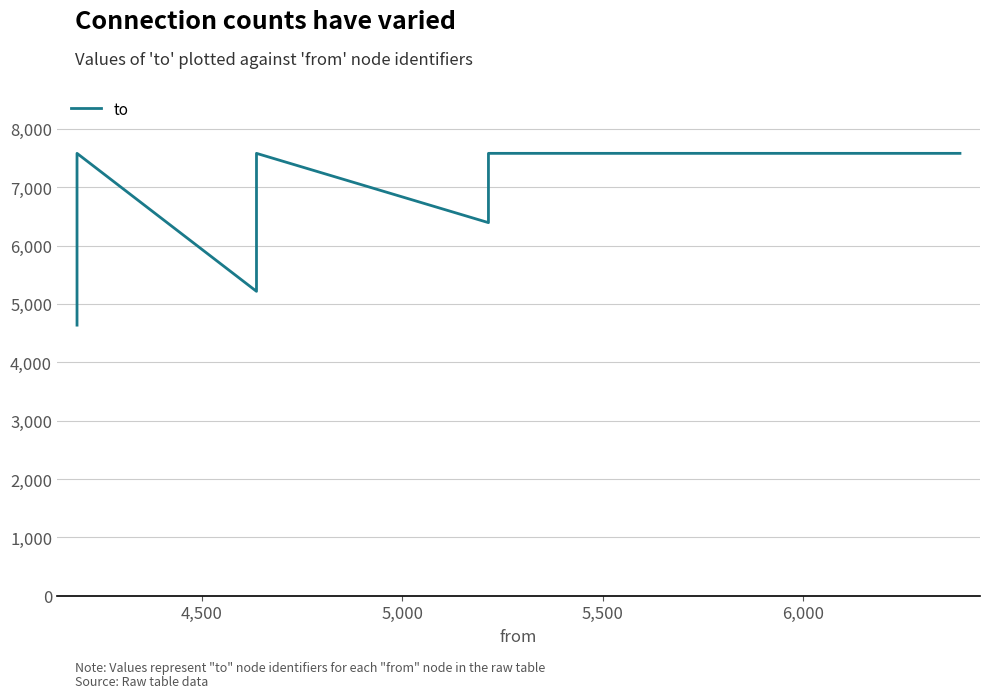

How many lines are shown in the chart?

1